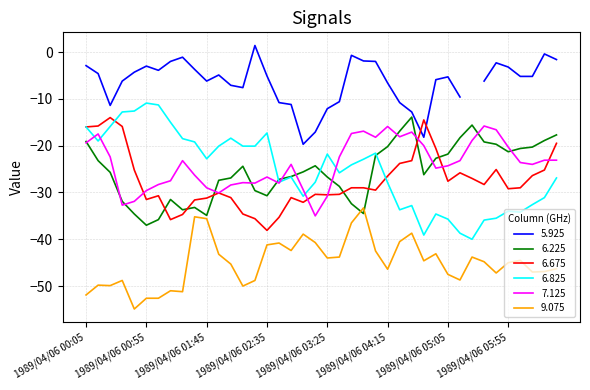

What is the difference between the maximum and minimum values in the 7.125 series?

19.2